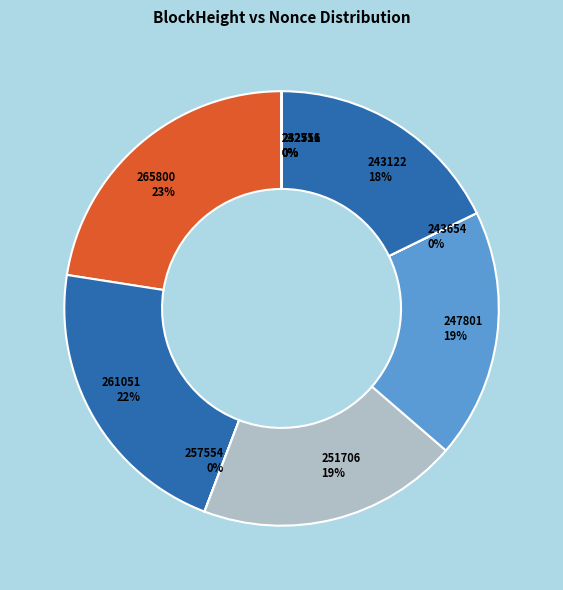

Does any single category account for the majority?

No